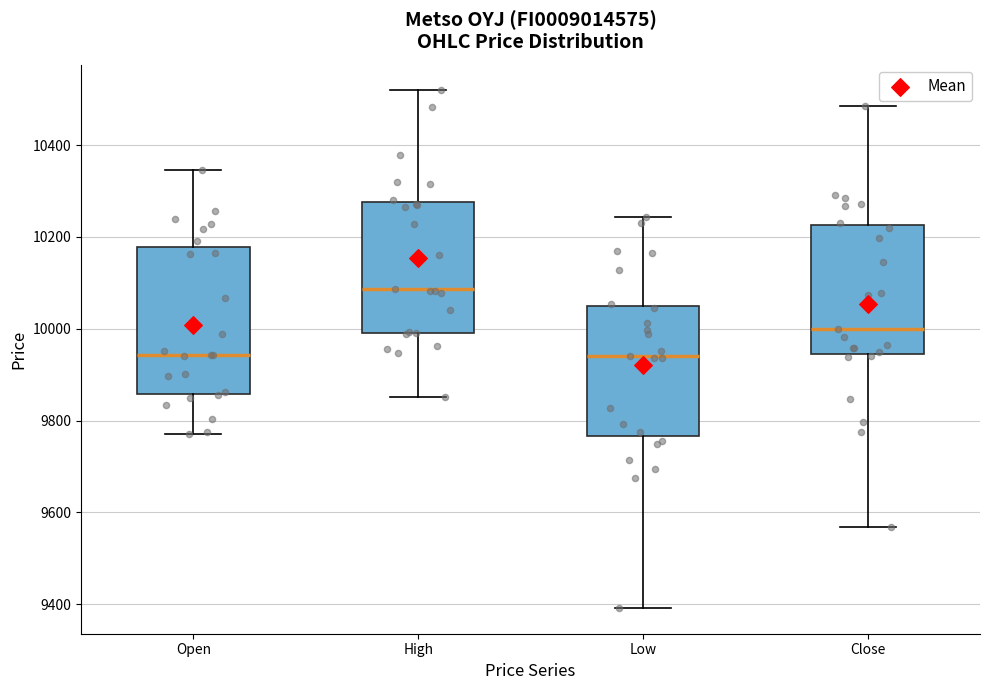

Which box has the highest median line?

High